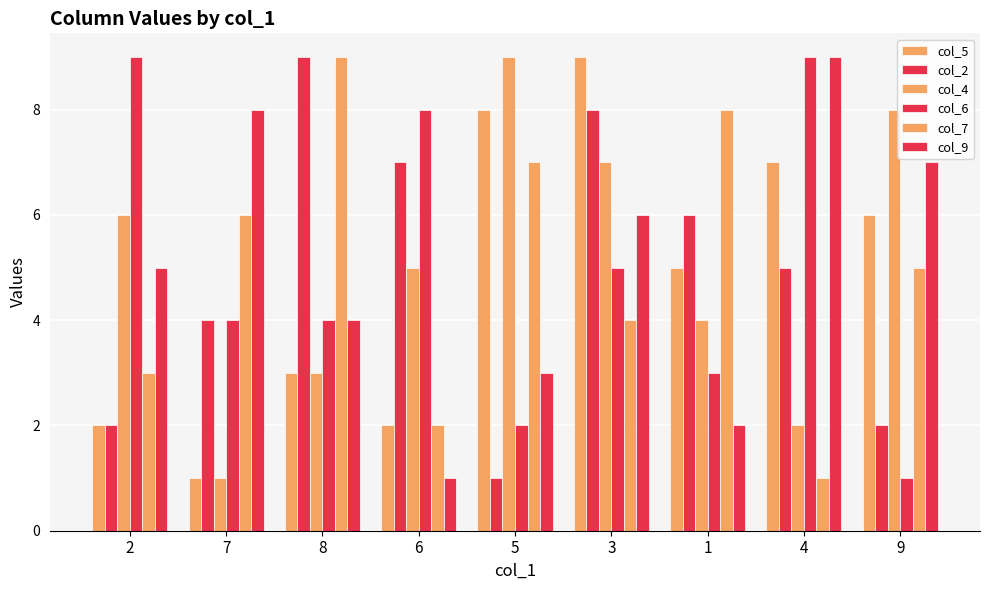

At which label does col_5 first exceed 5?

5